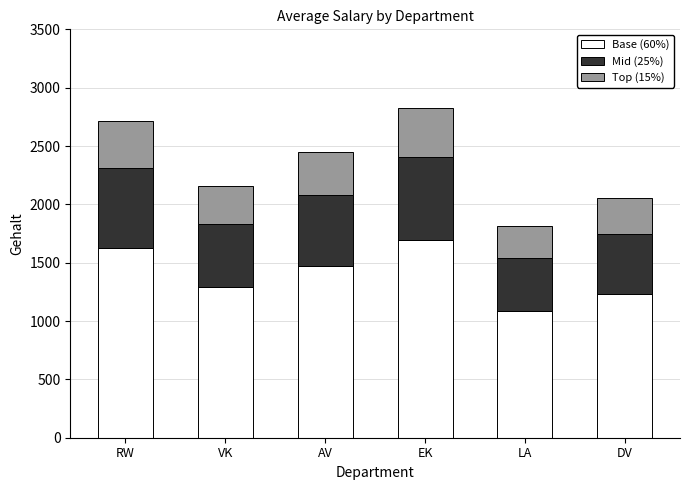

How many data points does each series have?

6